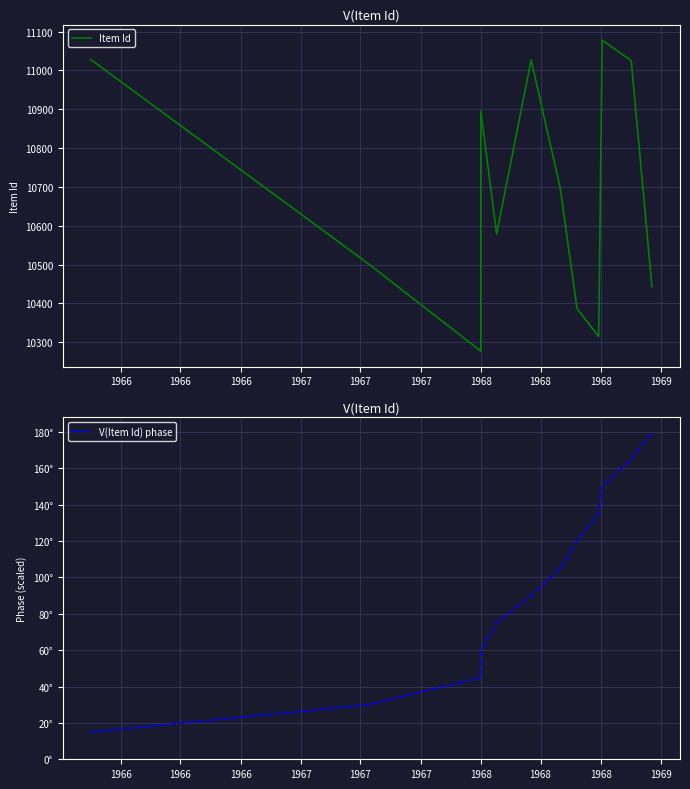

Reading left to right, extract all data points from this chart.

Item Id: 11028	10503	10277	10895	10579	11027	10697	10387	10315	11078	11025	10443
V(Item Id) phase: 15	30	45	60	75	90	105	120	135	150	165	180